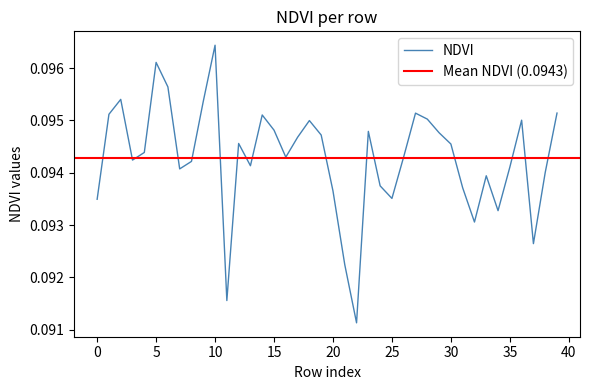

The value at 28 is 0.1. True or false?

False